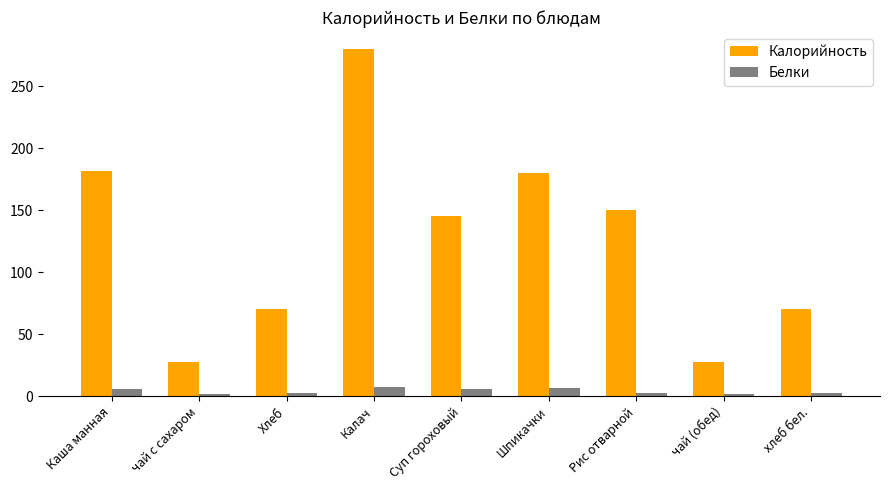

What is the label of the 5th bar from the left?

Суп гороховый